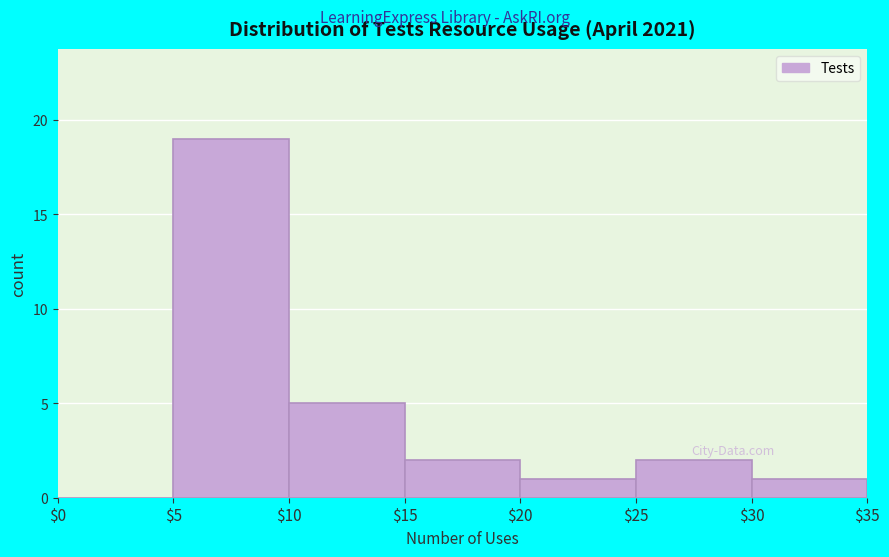

Which range on the x-axis has the tallest bar?

$5 to $10